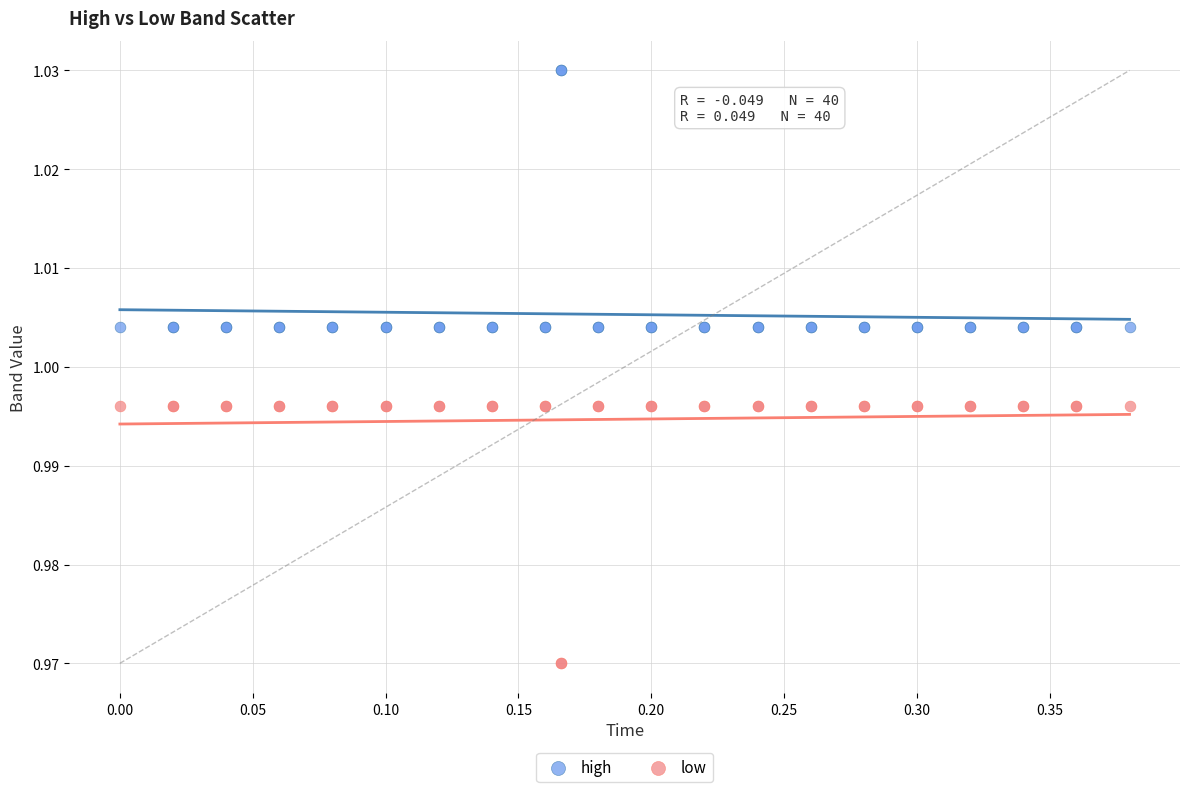

Which series contains the highest Y value?

high